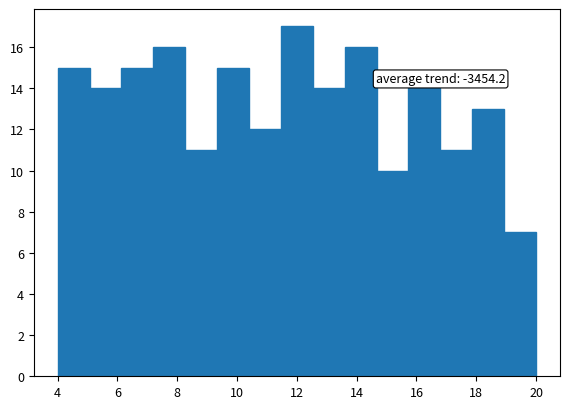

Over which range of the x-axis is the bar tallest?

11.4 to 12.6